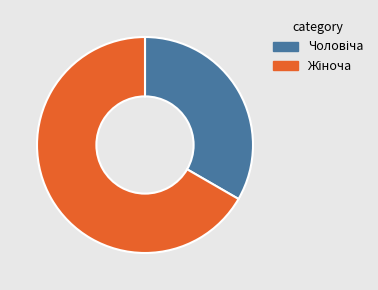

Does any single category account for the majority?

Yes